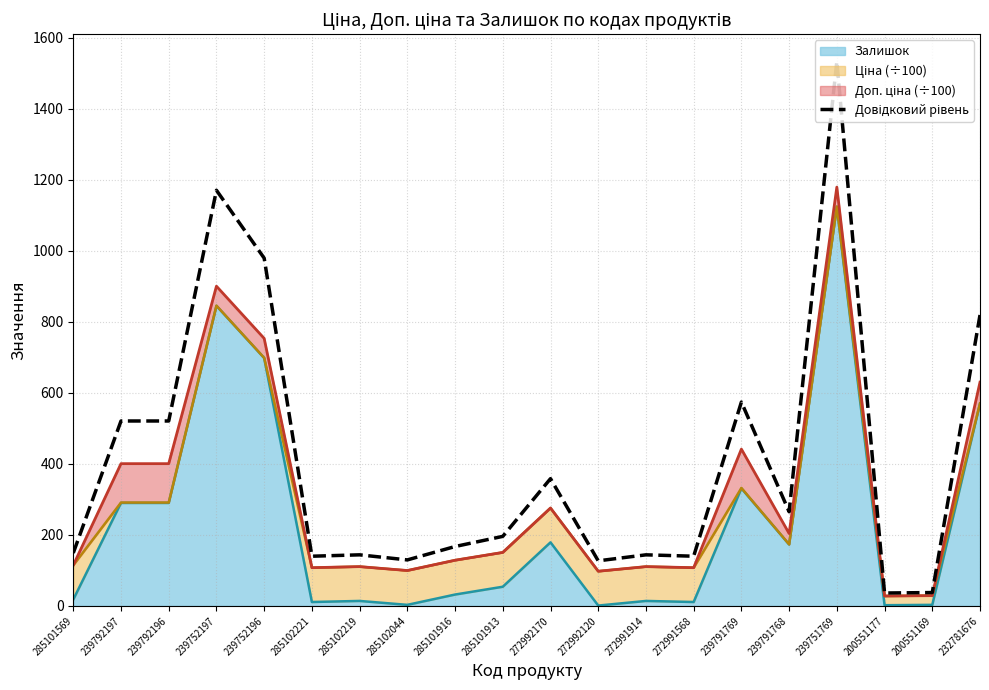

What is the change in value from 272992120 to 239791768?

+138.2